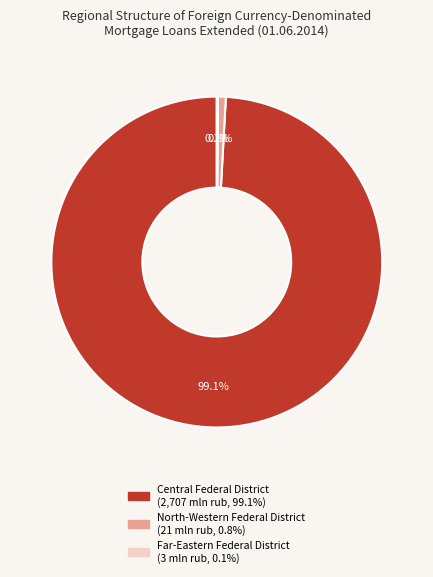

How much of the chart is everything except Central Federal District?

0.9%